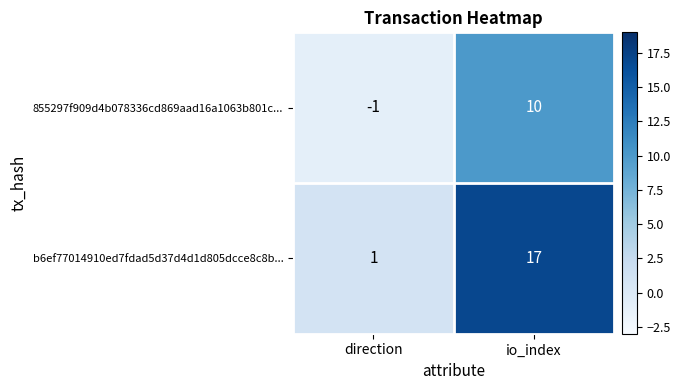

Count the number of data series in this chart.

2